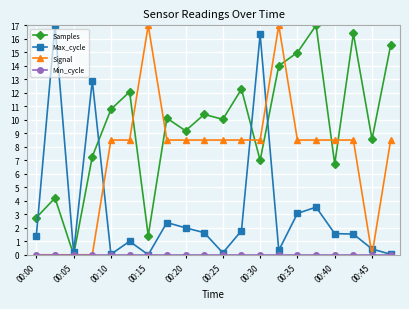

What is the value of the Max_cycle point at the 17th from the left?

1.6